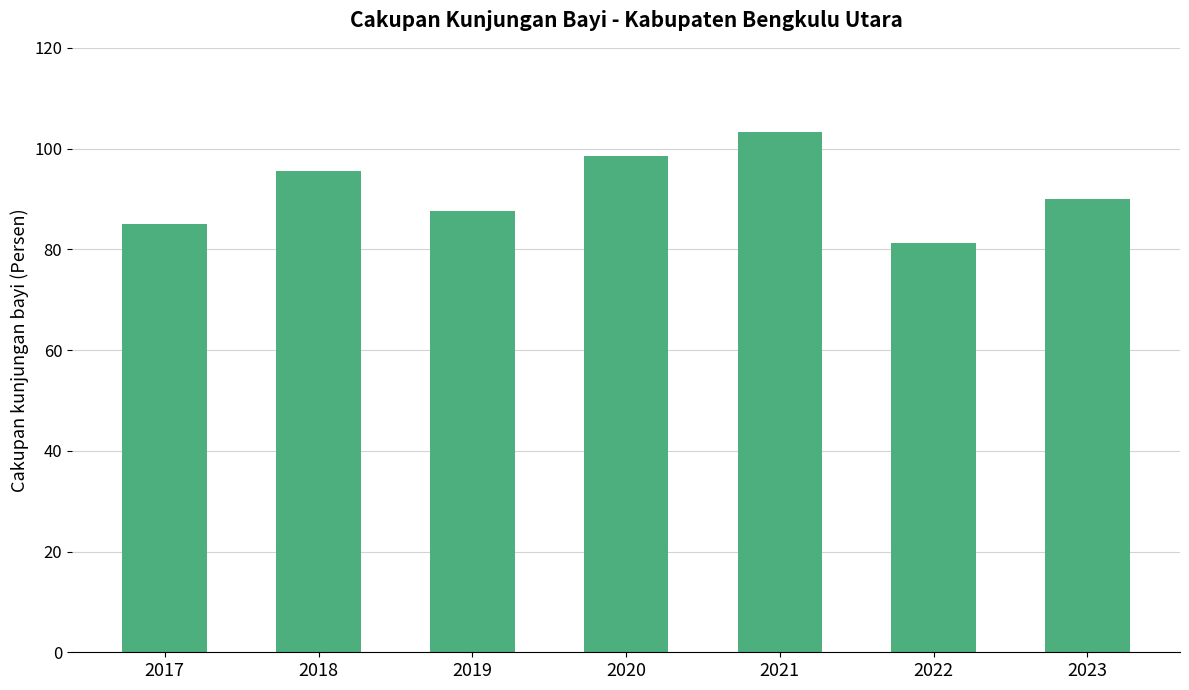

Between 2019 and 2021, which is larger?

2021